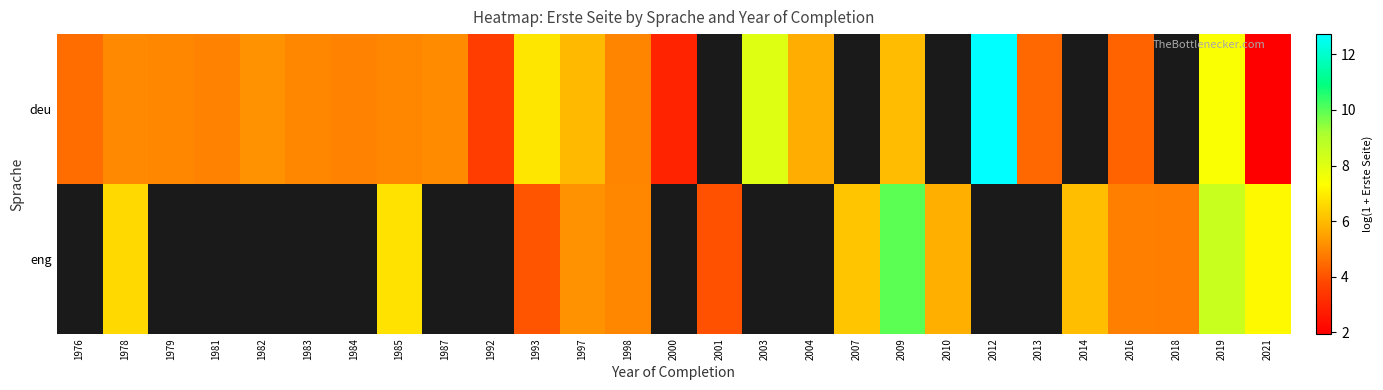

Between 2016 and 2013, which is larger?

2013